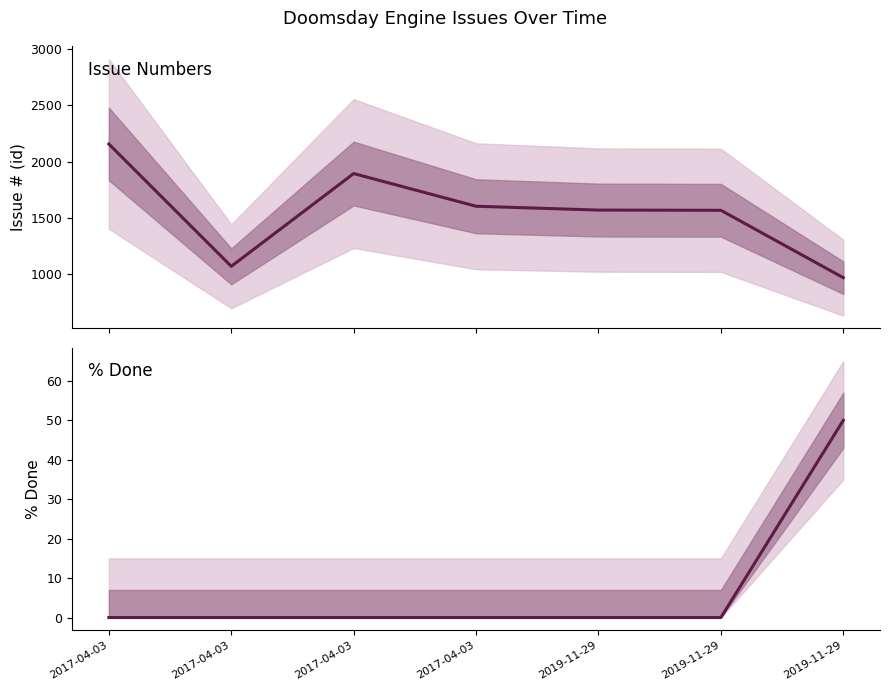

In Issue #, how many points are lower than both neighbors (excluding endpoints)?

1